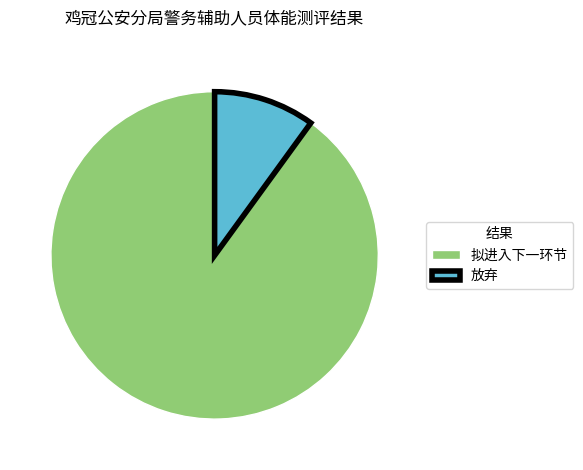

Which category has the biggest portion of the pie?

拟进入下一环节